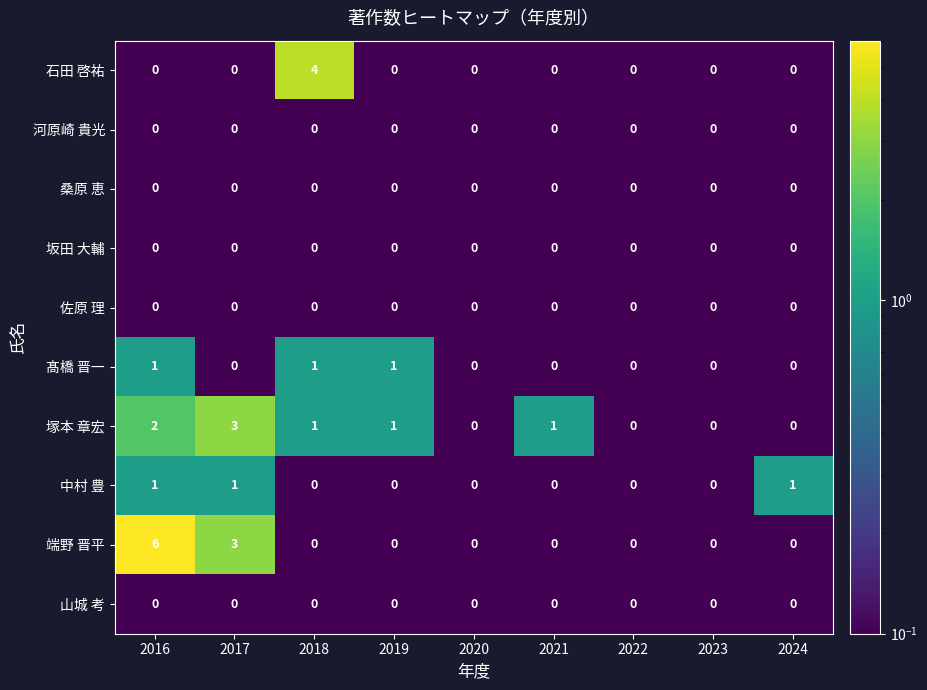

Which series has the largest total across all categories?

端野 晋平